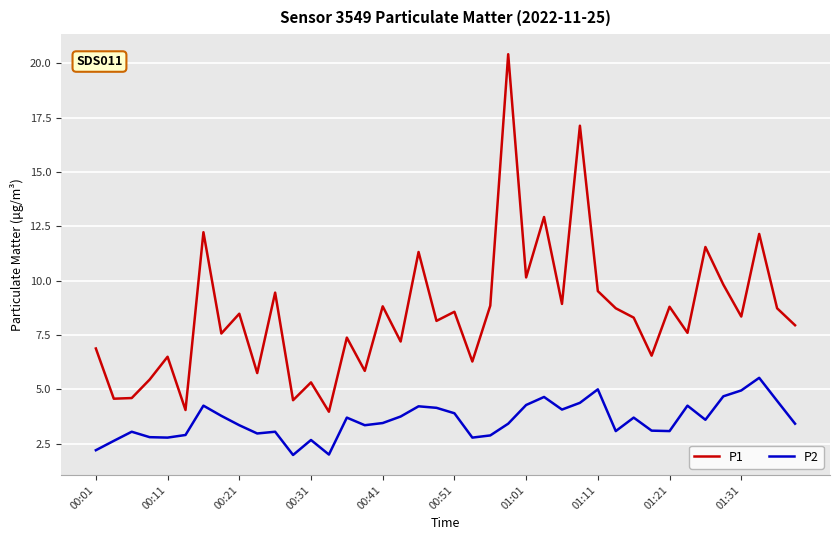

Which series has the largest total across all categories?

P1